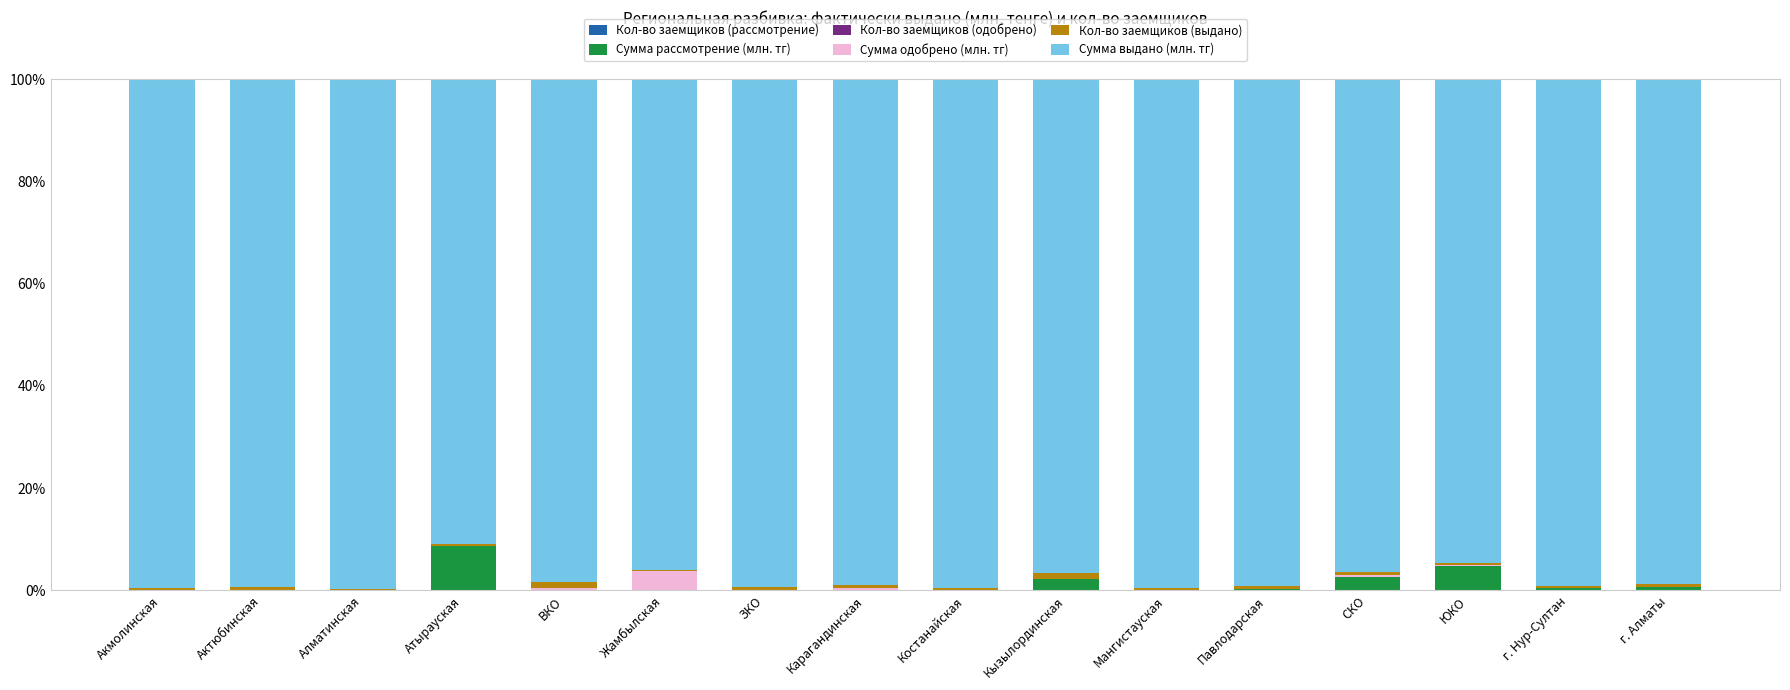

What is the sum of all Сумма выдано (млн. тг) values?

1565.5